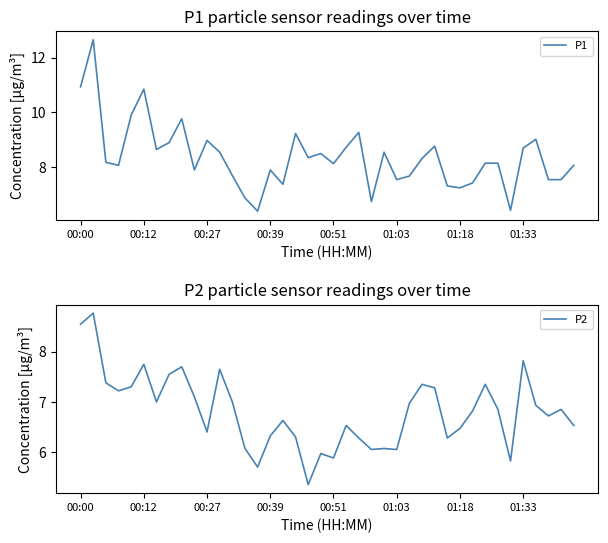

At which label does P1 first exceed 8?

00:00